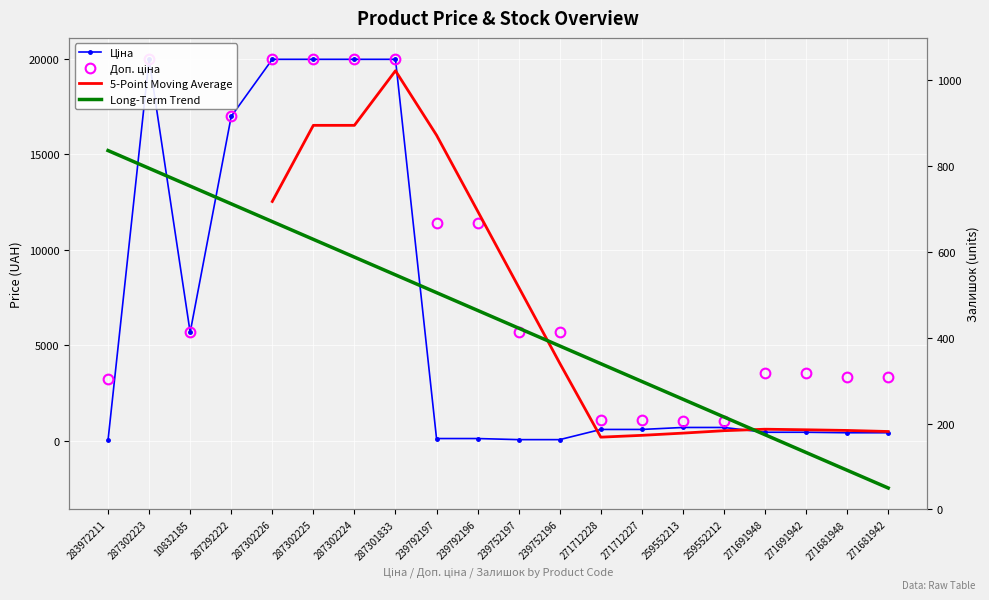

At which category is the sum across all series the highest?

287302223